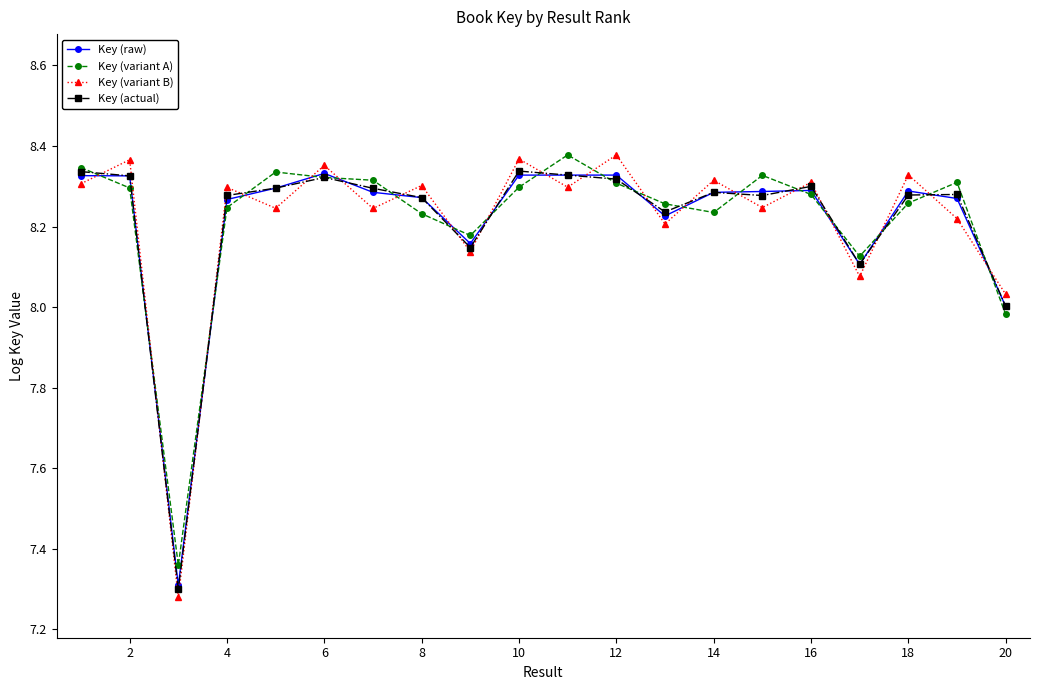

True or false: Key (variant B) has more than 2 interior local peaks.

True